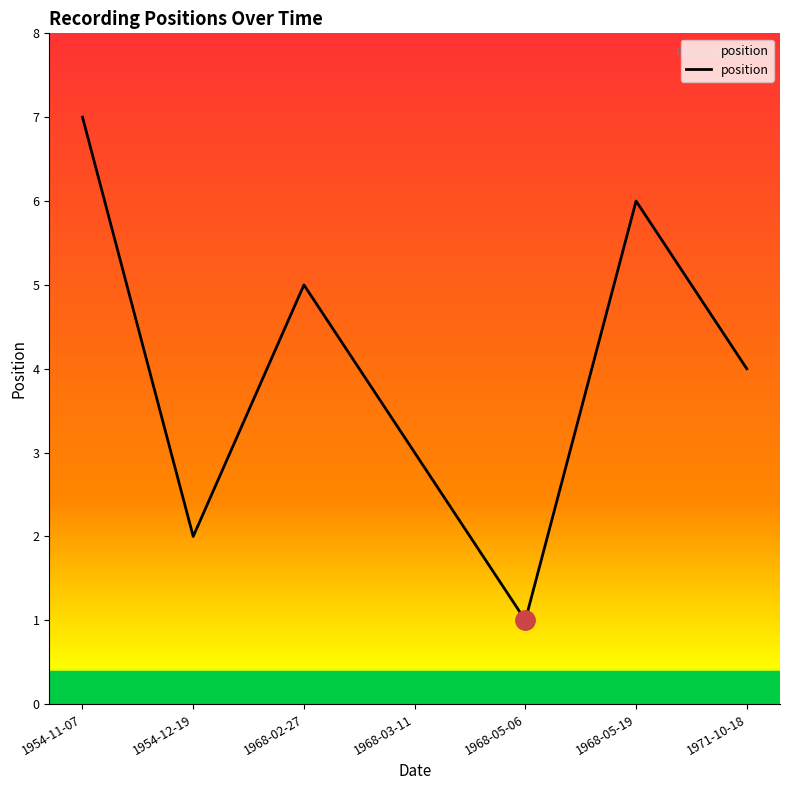

Rank the categories by value from lowest to highest.

1968-05-06, 1954-12-19, 1968-03-11, 1971-10-18, 1968-02-27, 1968-05-19, 1954-11-07